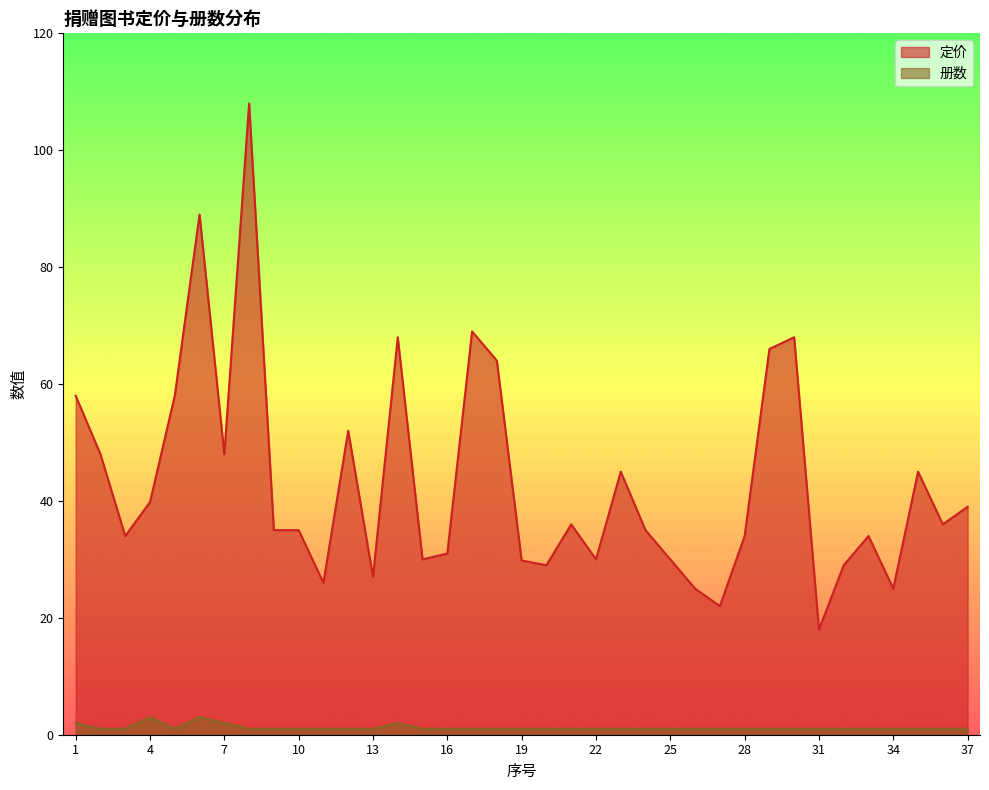

What is the difference between the maximum and minimum values in the 定价 series?

90.0